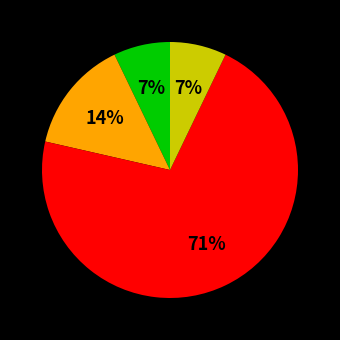

To the nearest percent, what is the average slice percentage?

25%